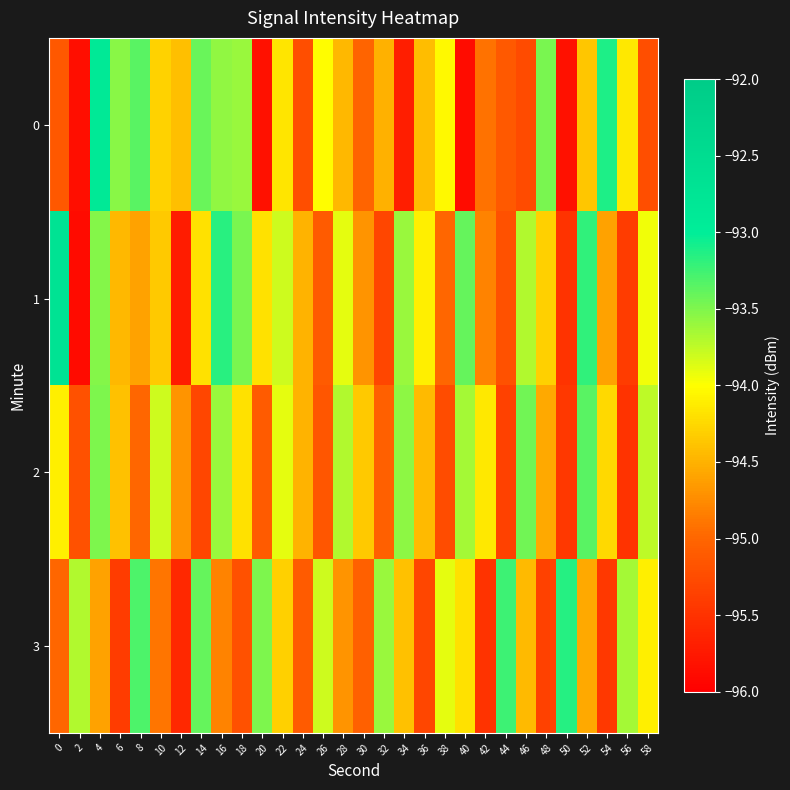

Which has a higher value, 46 or 48?

48